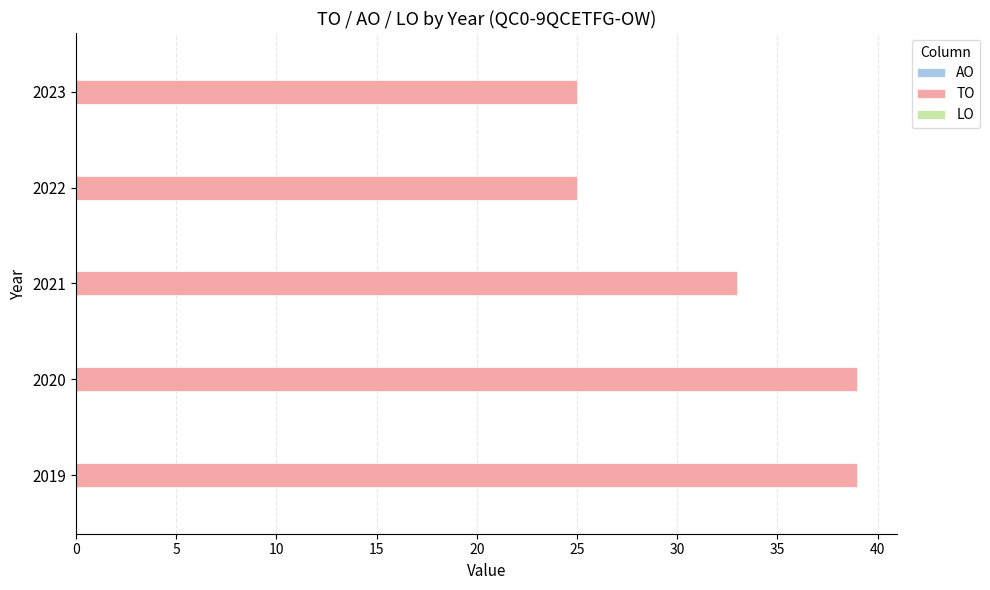

Reading bottom to top, transcribe all the data shown in this chart.

2019=39	2020=39	2021=33	2022=25	2023=25